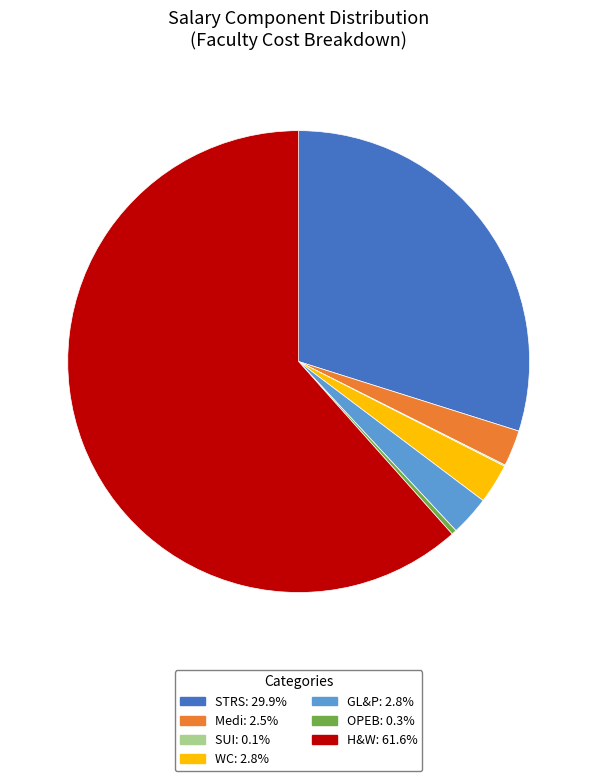

Does any single category account for the majority?

Yes